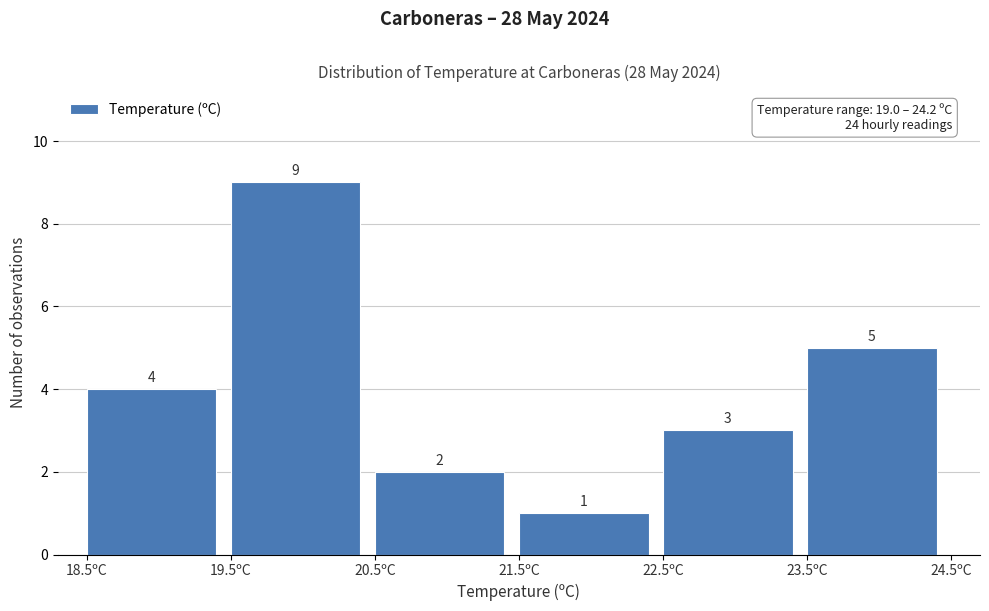

Which range on the x-axis has the tallest bar?

19.5 to 20.5